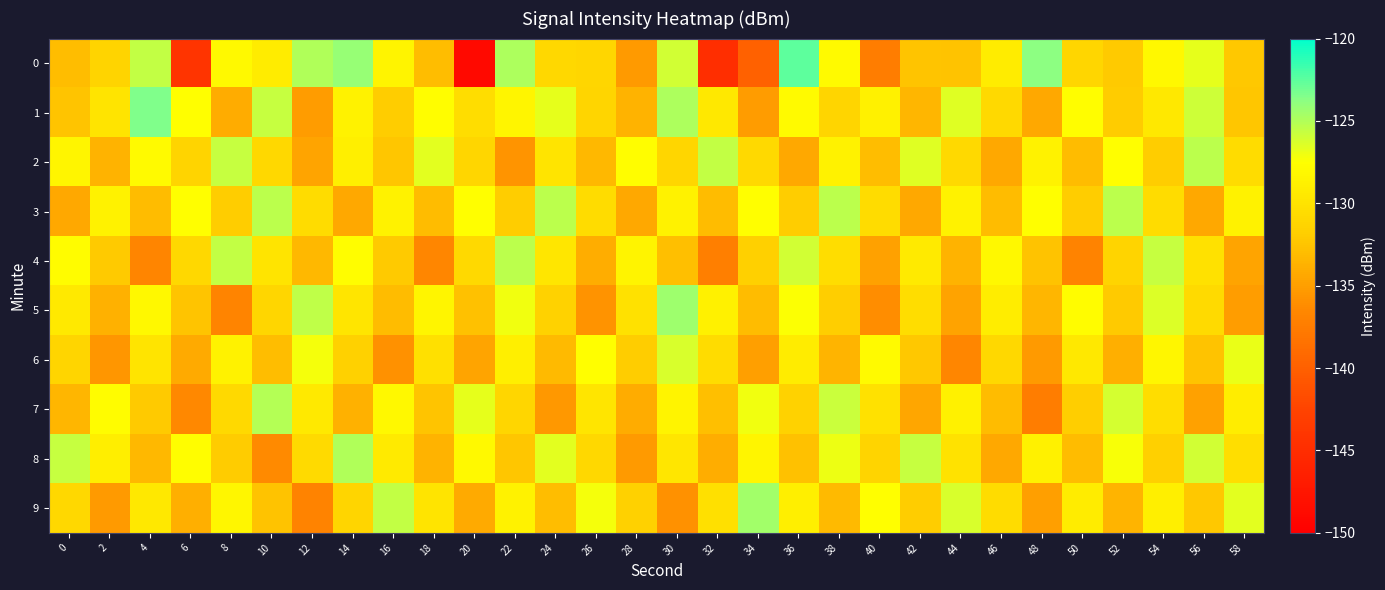

Reading left to right, what are all the values shown in this chart?

0: 0=-133.0	2=-131.3	4=-125.6	6=-144.2	8=-128.1	10=-129.2	12=-125.0	14=-124.2	16=-128.5	18=-133.0	20=-148.9	22=-124.9	24=-130.9	26=-131.0	28=-135.3	30=-126.0	32=-144.8	34=-139.8	36=-122.6	38=-127.9	40=-137.5	42=-132.5	44=-132.6	46=-129.2	48=-123.8	50=-131.0	52=-132.1	54=-128.1	56=-126.8	58=-132.3
1: 0=-132.5	2=-129.9	4=-123.5	6=-127.5	8=-134.1	10=-125.7	12=-135.2	14=-128.7	16=-131.8	18=-127.6	20=-130.5	22=-128.3	24=-126.8	26=-131.2	28=-133.7	30=-124.9	32=-129.5	34=-135.2	36=-127.9	38=-131.2	40=-128.8	42=-133.5	44=-126.5	46=-130.9	48=-134.3	50=-127.7	52=-132.0	54=-129.5	56=-125.9	58=-132.3
2: 0=-128.4	2=-133.7	4=-127.9	6=-131.3	8=-125.7	10=-131.0	12=-134.5	14=-128.9	16=-132.3	18=-126.7	20=-131.0	22=-135.7	24=-129.9	26=-133.3	28=-127.7	30=-131.1	32=-125.5	34=-130.9	36=-134.3	38=-128.7	40=-133.0	42=-126.5	44=-130.9	46=-134.3	48=-128.7	50=-133.1	52=-127.5	54=-131.9	56=-125.3	58=-130.7
3: 0=-134.3	2=-128.7	4=-133.1	6=-127.5	8=-131.9	10=-125.3	12=-130.7	14=-134.3	16=-128.7	18=-133.1	20=-127.5	22=-131.9	24=-125.3	26=-130.7	28=-134.3	30=-128.7	32=-133.1	34=-127.5	36=-131.9	38=-125.3	40=-130.7	42=-134.3	44=-128.7	46=-133.1	48=-127.5	50=-131.9	52=-125.3	54=-130.7	56=-134.3	58=-128.7
4: 0=-127.8	2=-132.1	4=-136.7	6=-131.0	8=-125.5	10=-129.9	12=-133.3	14=-127.7	16=-132.1	18=-136.5	20=-130.9	22=-125.3	24=-129.7	26=-134.0	28=-128.5	30=-132.9	32=-137.3	34=-131.7	36=-126.1	38=-130.5	40=-134.9	42=-129.3	44=-133.7	46=-128.1	48=-132.5	50=-136.9	52=-131.3	54=-125.7	56=-130.1	58=-134.5
5: 0=-129.4	2=-133.8	4=-128.1	6=-132.4	8=-136.8	10=-131.1	12=-125.4	14=-129.8	16=-133.1	18=-128.4	20=-132.8	22=-127.1	24=-131.4	26=-135.8	28=-130.1	30=-124.4	32=-128.8	34=-133.1	36=-127.4	38=-131.8	40=-136.1	42=-130.4	44=-134.8	46=-129.1	48=-133.4	50=-127.8	52=-132.1	54=-126.4	56=-130.8	58=-135.1
6: 0=-131.2	2=-135.6	4=-129.9	6=-134.2	8=-128.6	10=-132.9	12=-127.2	14=-131.6	16=-135.9	18=-130.2	20=-134.6	22=-128.9	24=-133.2	26=-127.6	28=-131.9	30=-126.2	32=-130.6	34=-134.9	36=-129.2	38=-133.6	40=-127.9	42=-132.2	44=-136.6	46=-130.9	48=-135.2	50=-129.6	52=-133.9	54=-128.2	56=-132.6	58=-126.9
7: 0=-133.5	2=-127.8	4=-132.1	6=-136.5	8=-130.8	10=-125.1	12=-129.5	14=-133.8	16=-128.1	18=-132.5	20=-126.8	22=-131.1	24=-135.5	26=-129.8	28=-134.1	30=-128.5	32=-132.8	34=-127.1	36=-131.5	38=-125.8	40=-130.1	42=-134.5	44=-128.8	46=-133.1	48=-137.5	50=-131.8	52=-126.1	54=-130.5	56=-134.8	58=-129.1
8: 0=-125.7	2=-129.0	4=-133.3	6=-127.7	8=-132.0	10=-136.3	12=-130.7	14=-125.0	16=-129.3	18=-133.7	20=-128.0	22=-132.3	24=-126.7	26=-131.0	28=-135.3	30=-129.7	32=-134.0	34=-128.3	36=-132.7	38=-127.0	40=-131.3	42=-125.7	44=-130.0	46=-134.3	48=-128.7	50=-133.0	52=-127.3	54=-131.7	56=-126.0	58=-130.3
9: 0=-130.9	2=-135.2	4=-129.6	6=-133.9	8=-128.2	10=-132.6	12=-136.9	14=-131.2	16=-125.6	18=-129.9	20=-134.2	22=-128.6	24=-132.9	26=-127.2	28=-131.6	30=-135.9	32=-130.2	34=-124.6	36=-128.9	38=-133.2	40=-127.6	42=-131.9	44=-126.2	46=-130.6	48=-134.9	50=-129.2	52=-133.6	54=-128.9	56=-132.2	58=-126.6